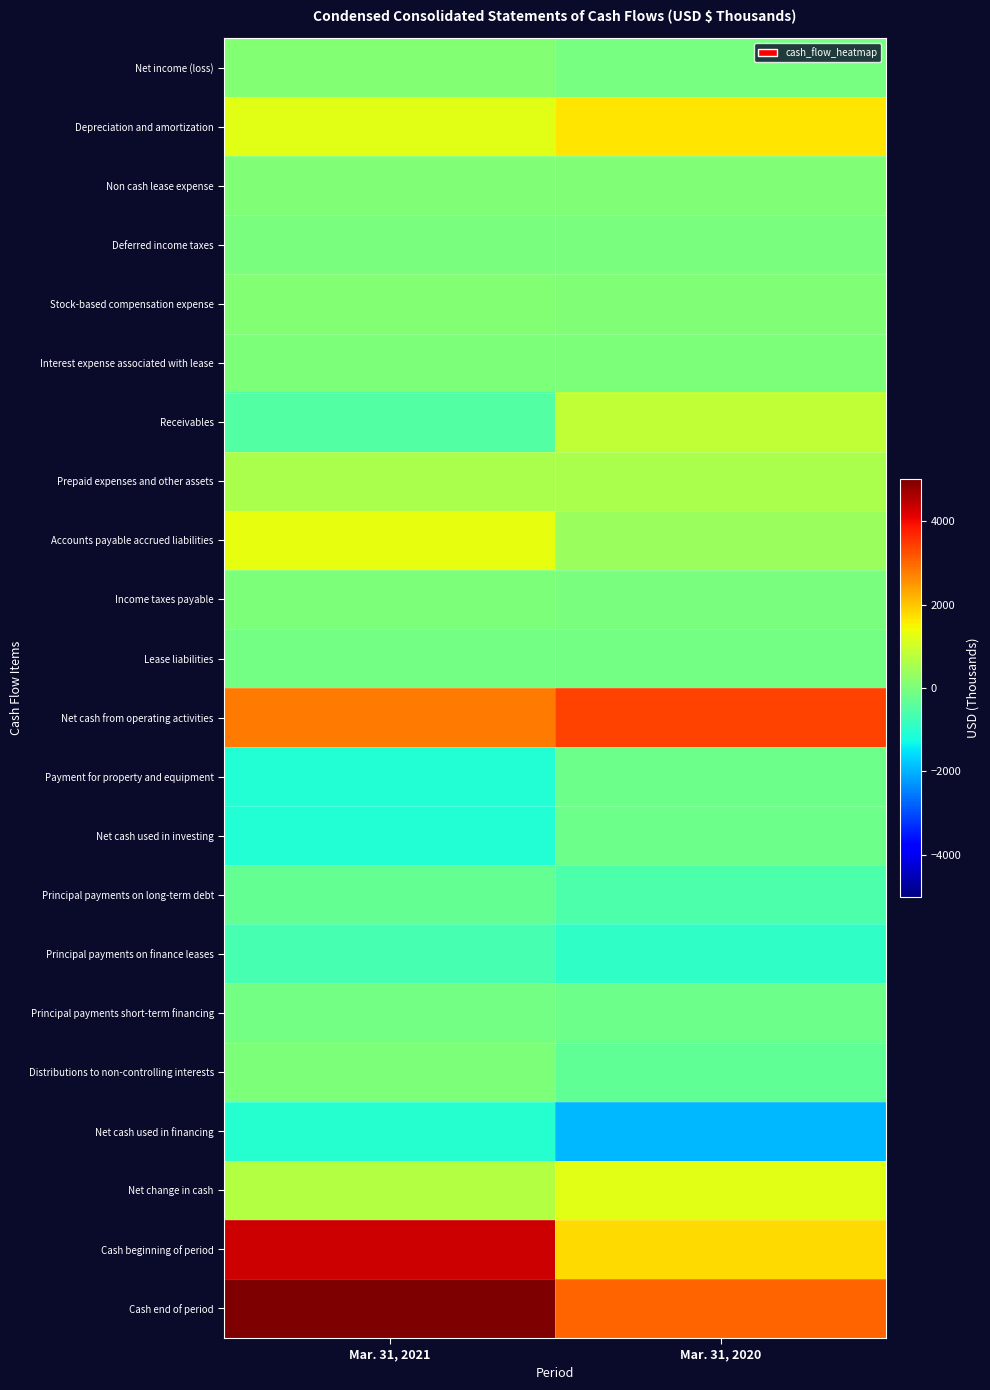

What is the total value across all series at Mar. 31, 2021?

11402